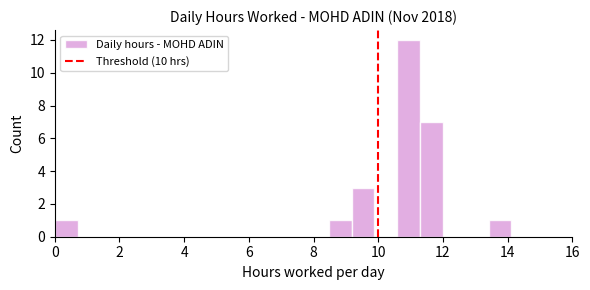

Read against the x-axis, roughly where is the centre of the tallest bar?

11.0